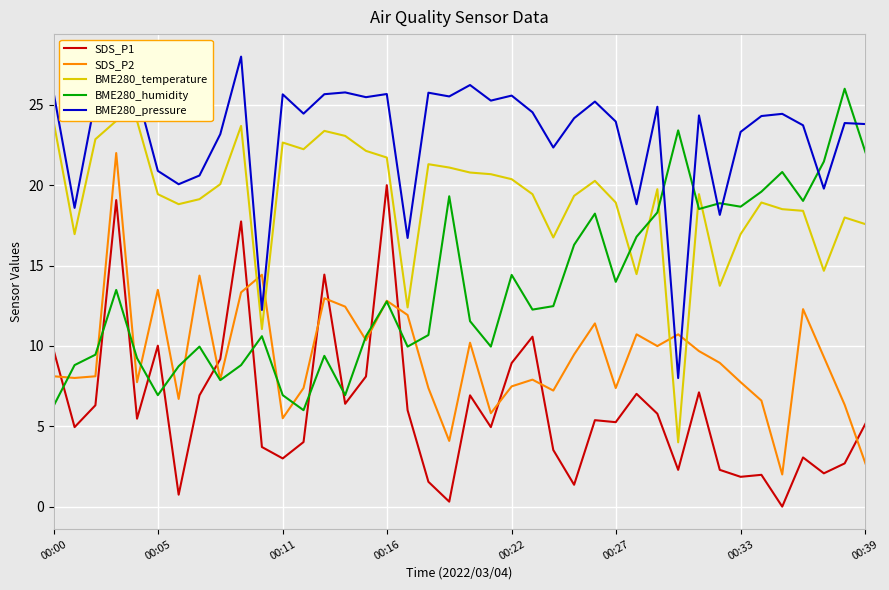

List the series in order of their overall mean, lowest first.

SDS_P1, SDS_P2, BME280_humidity, BME280_temperature, BME280_pressure